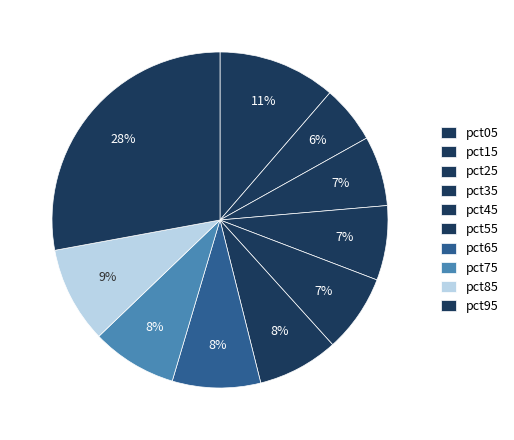

Approximately how many times larger is the value at pct15 compared to pct95?

0.2